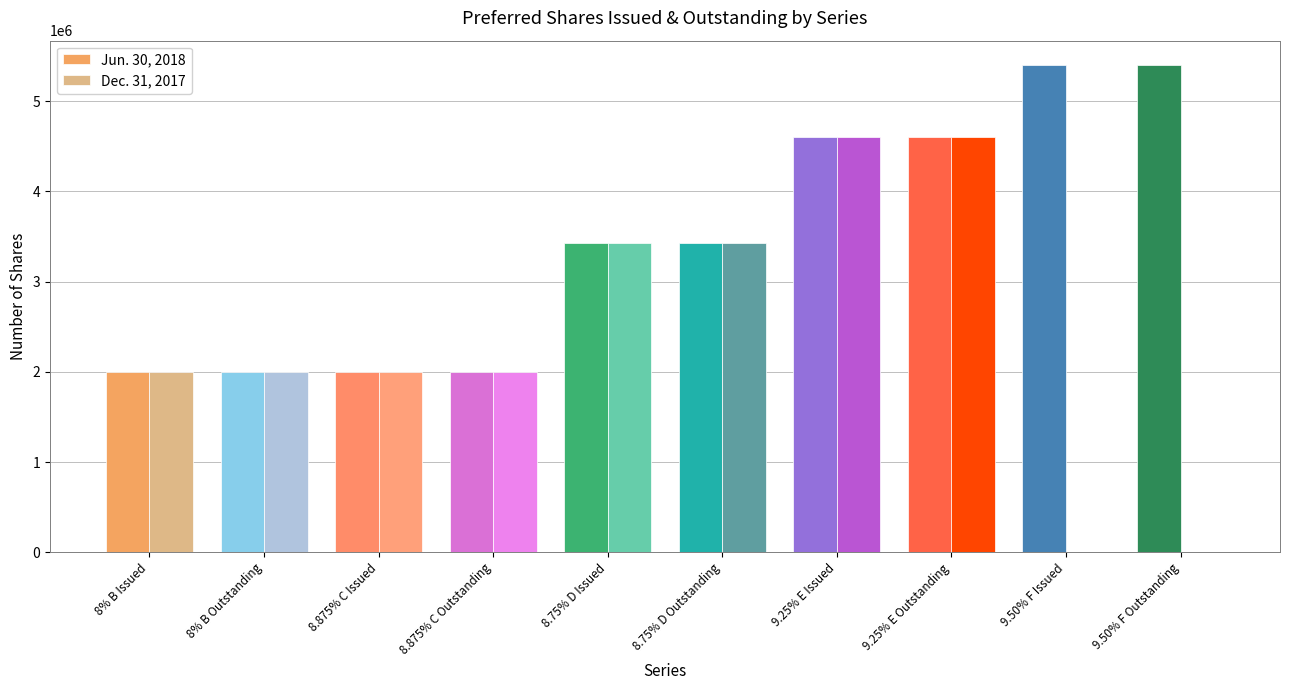

How many Jun. 30, 2018 values are between 2000000 and 4600000?

8